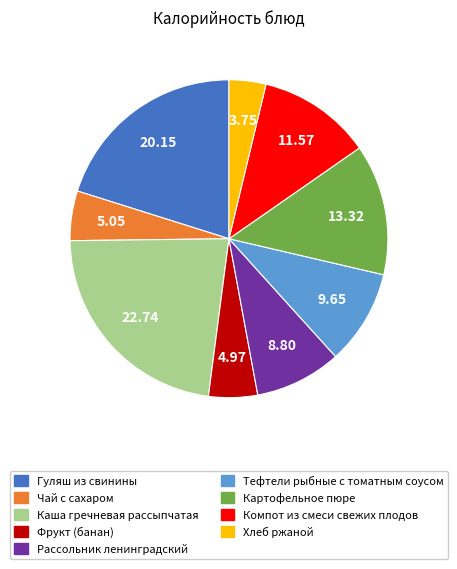

Is there any slice that represents more than half of the pie?

No